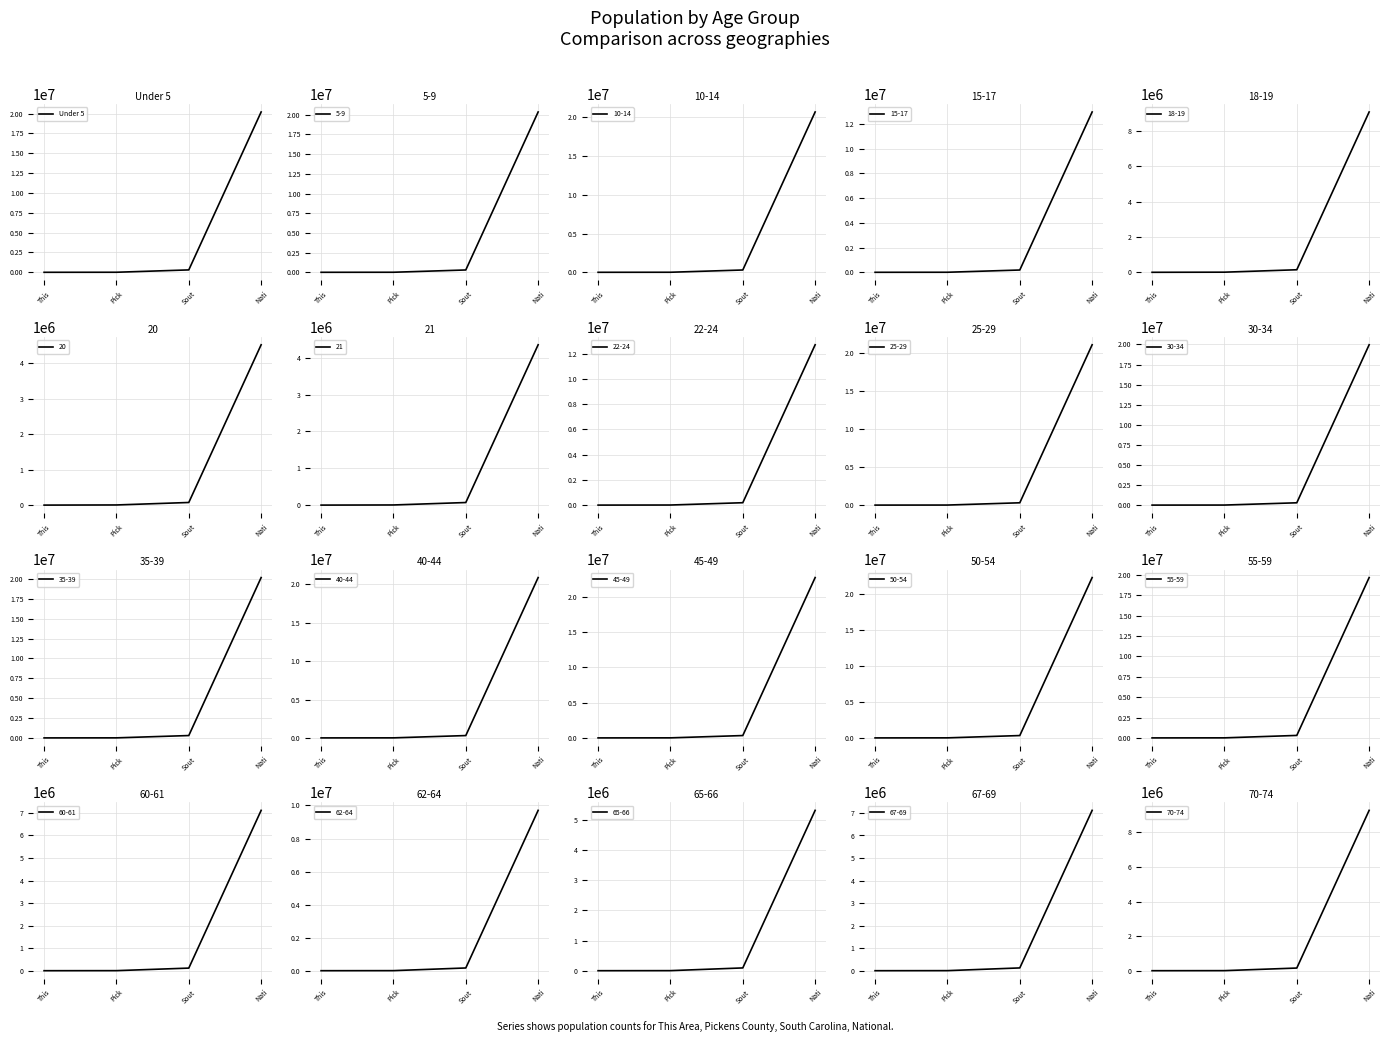

At which label does Under 5 reach its peak?

Nati